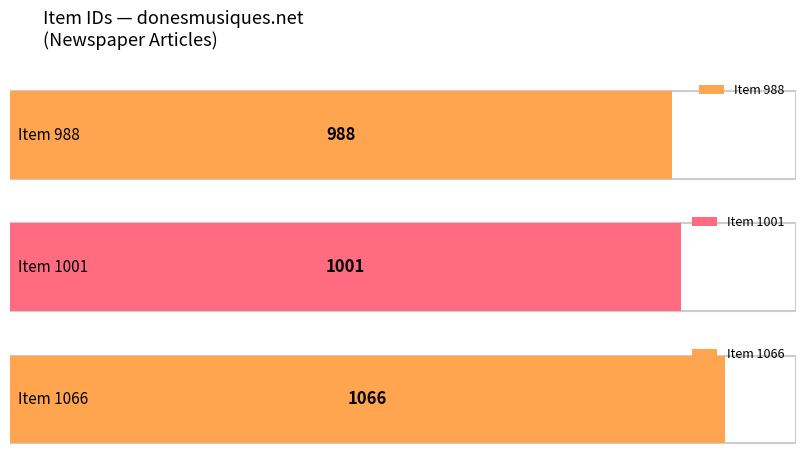

Which has a higher value, Item 1066 or Item 1001?

Item 1066